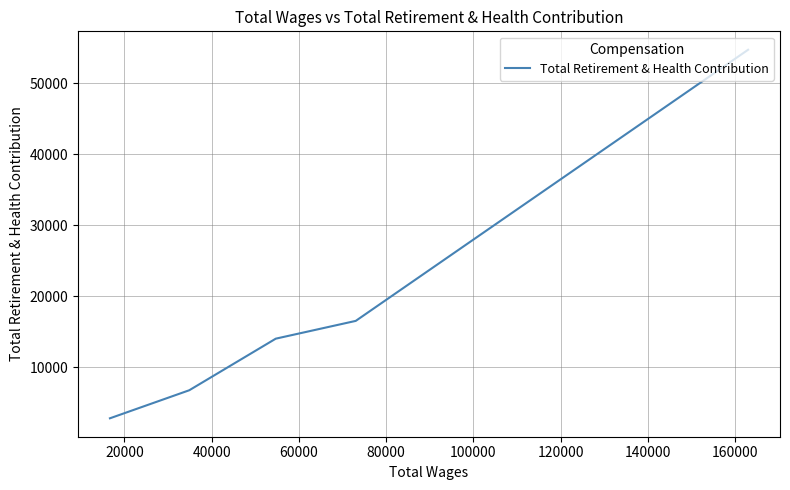

Does the chart have visible grid lines?

Yes